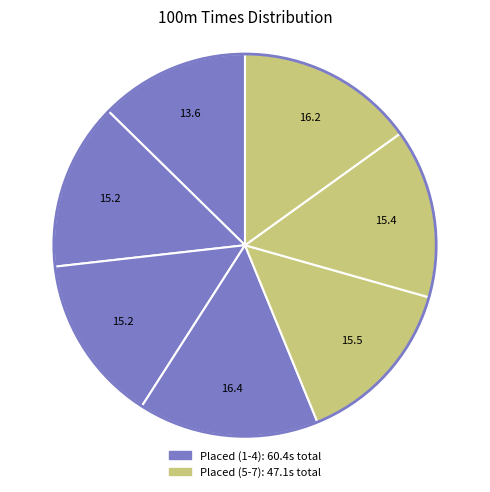

Count the number of slices in the pie.

7